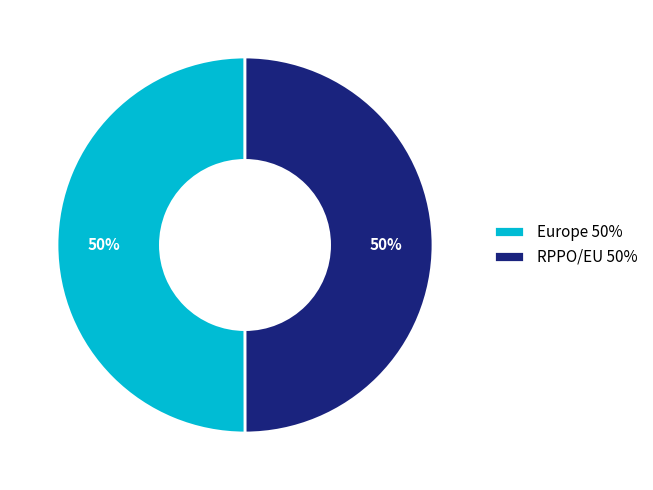

Do Europe and RPPO/EU together represent more than half of the pie?

Yes